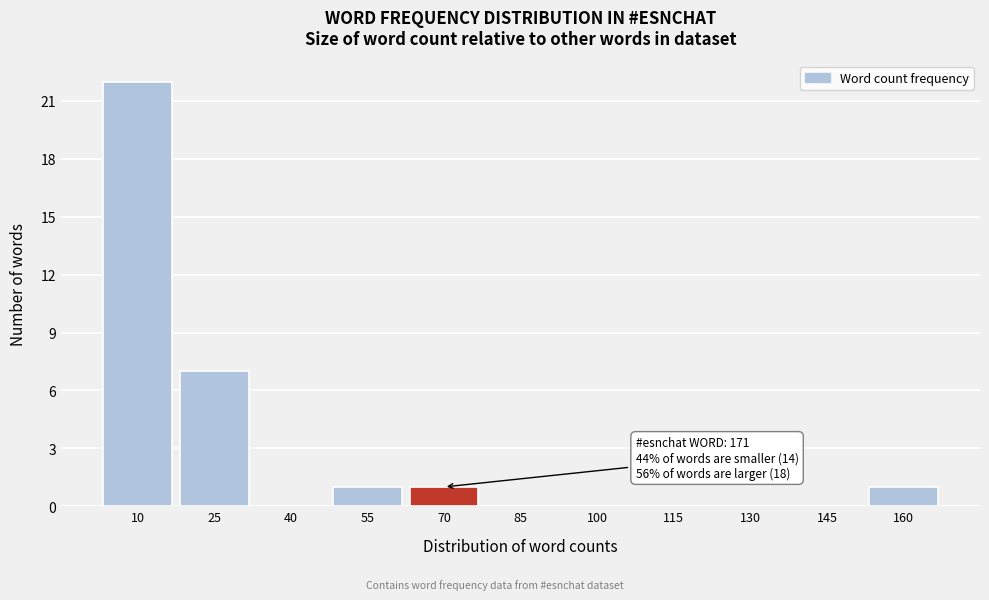

Reading left to right, list all the values displayed in this chart.

10=22	25=7	40=0	55=1	70=1	85=0	100=0	115=0	130=0	145=0	160=1